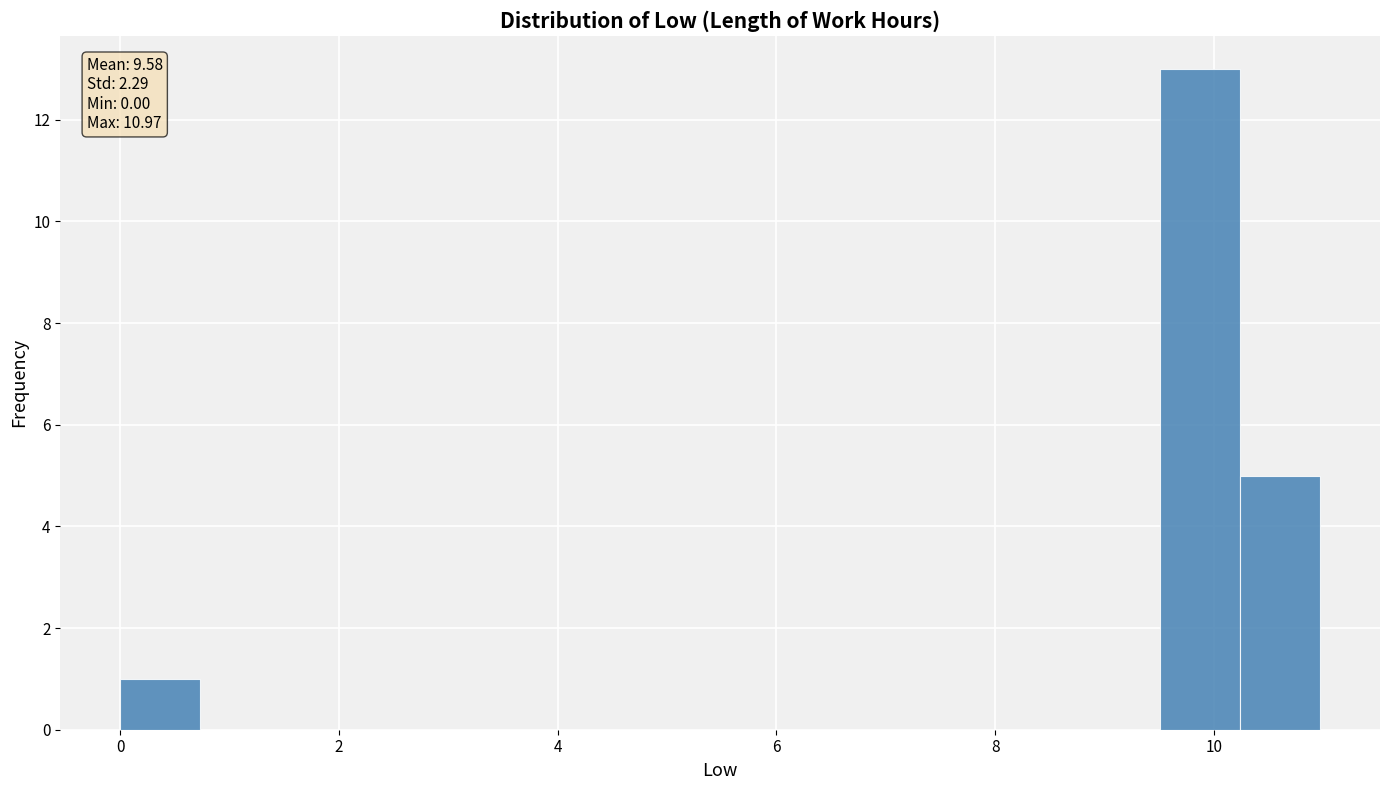

Read against the x-axis, roughly where is the centre of the tallest bar?

9.8